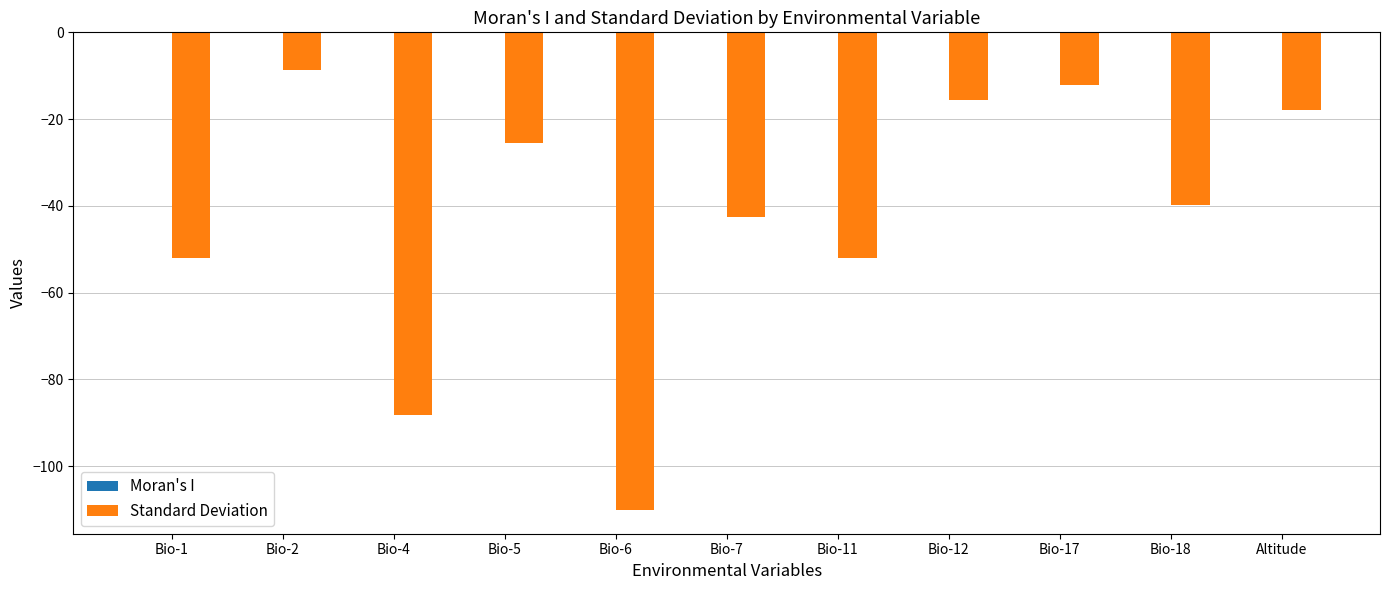

True or false: Standard Deviation has a value of -43.9 at Bio-5.

False